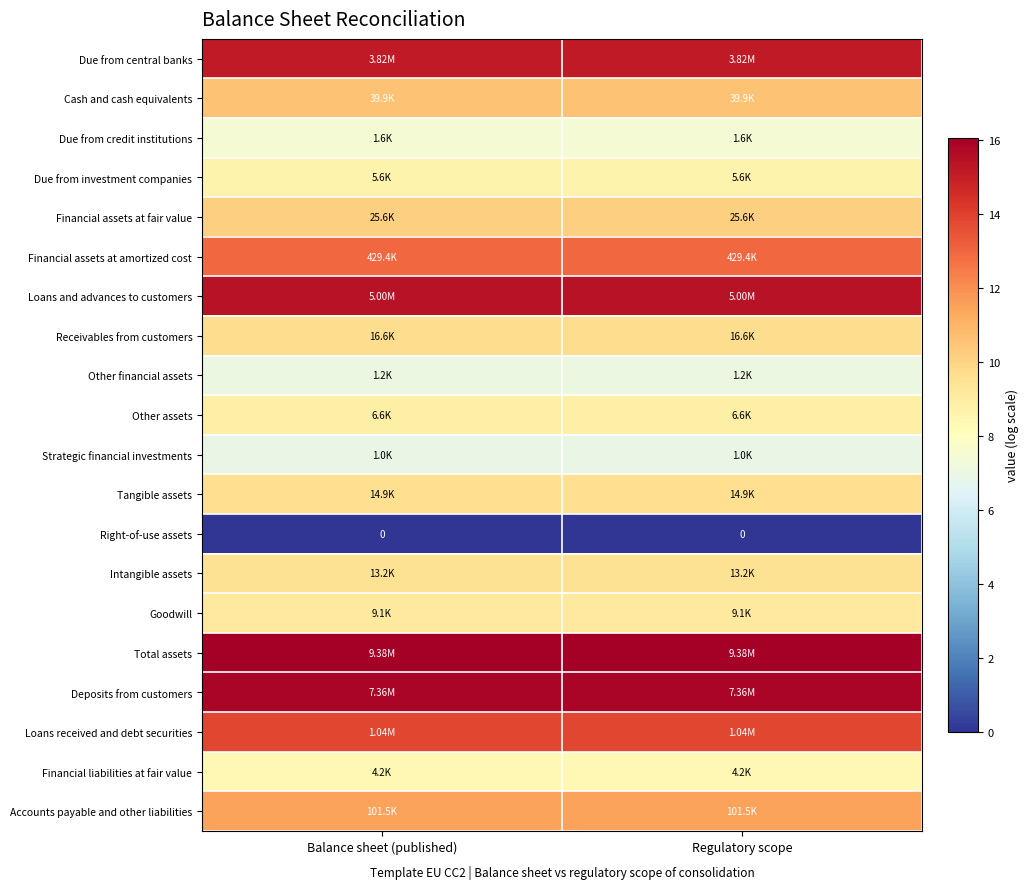

What is the lowest value of the Financial liabilities at fair value series?

8.3